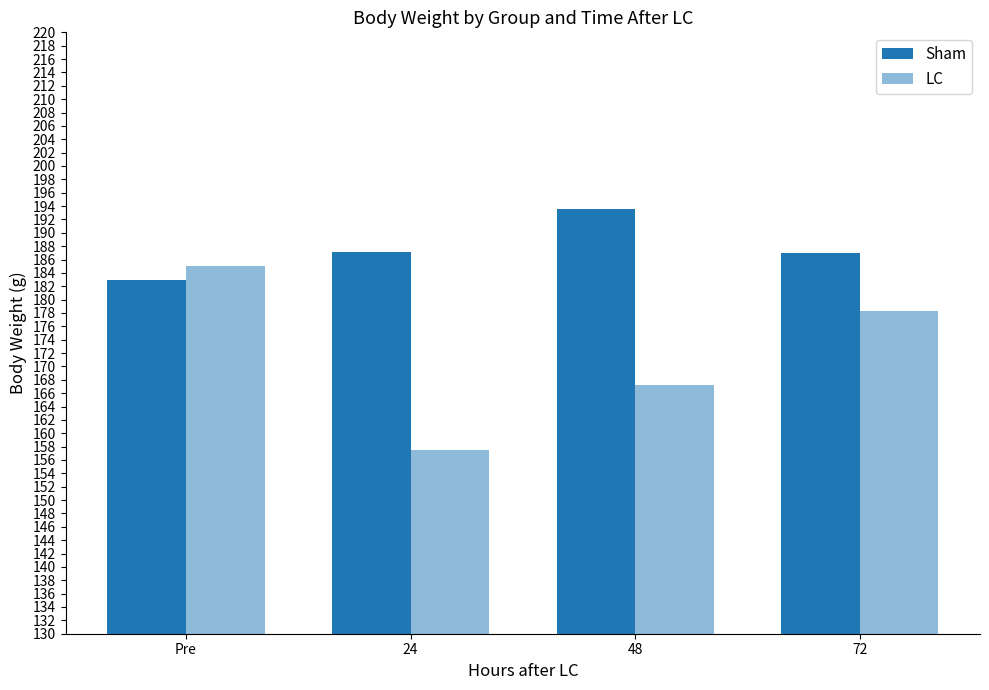

Reading right to left, list all the values displayed in this chart.

Sham: 72=187.0	48=193.5	24=187.1	Pre=183.0
LC: 72=178.3	48=167.2	24=157.5	Pre=185.0